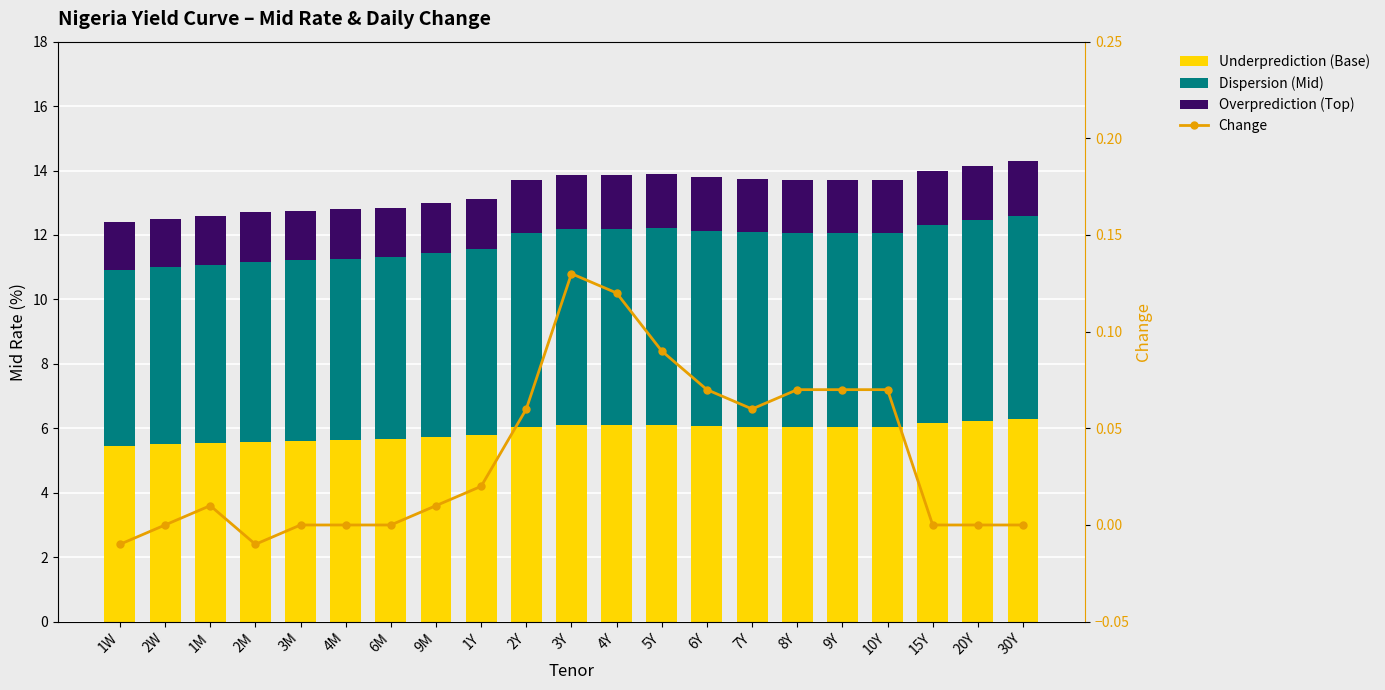

Between 2Y and 3Y, which series saw the biggest shift?

Change